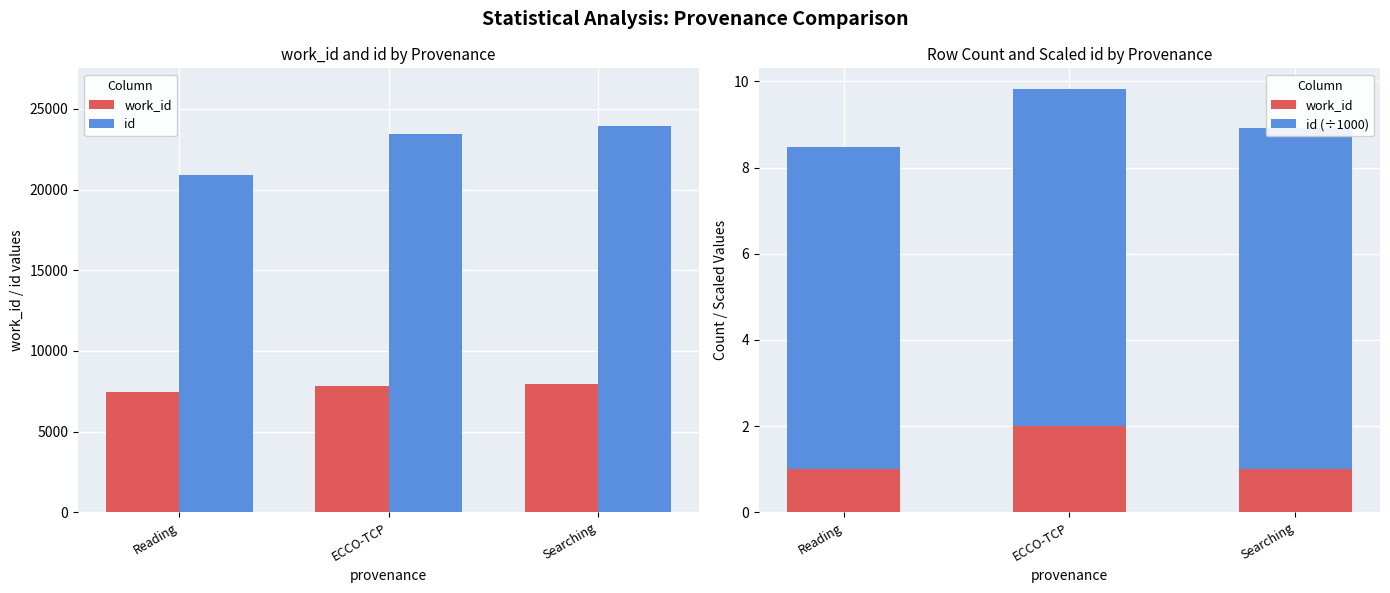

What is the maximum value for work_id?

2.0